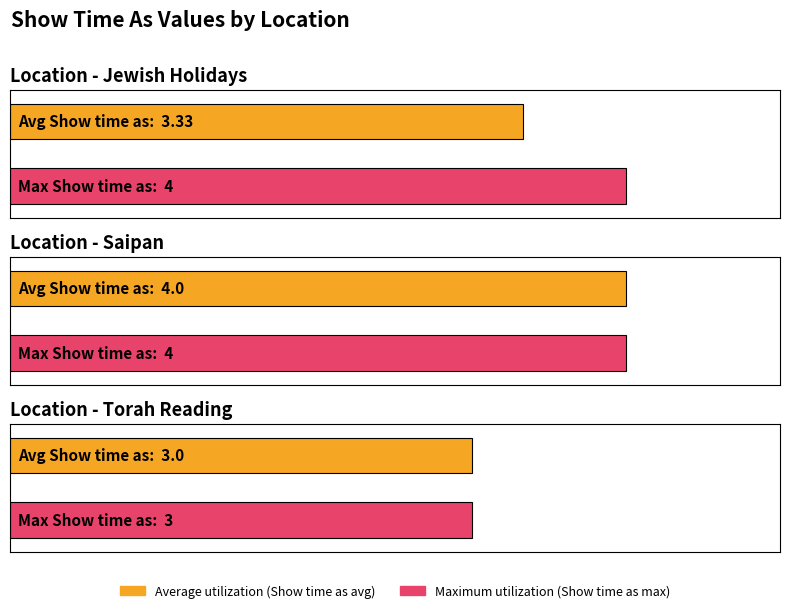

What is the average value of the Average Show time as series?

3.4